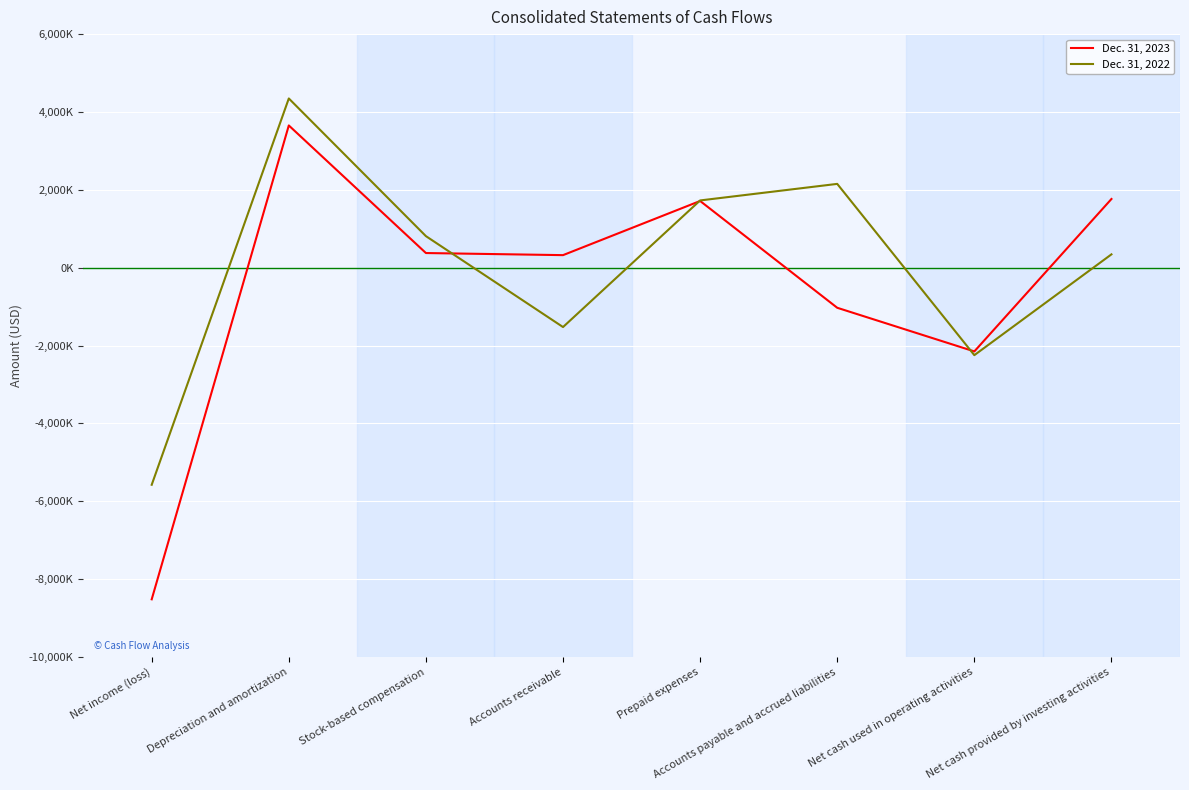

List the series in order of their overall mean, highest first.

Dec. 31, 2022, Dec. 31, 2023